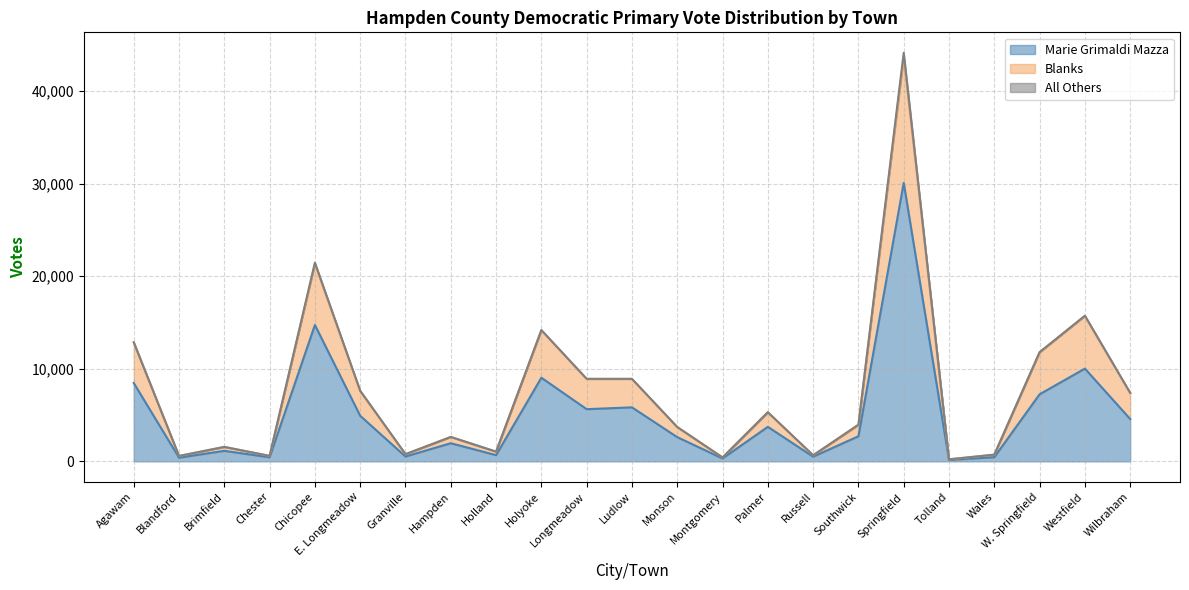

True or false: Blanks has more than 2 points higher than both neighbors.

True